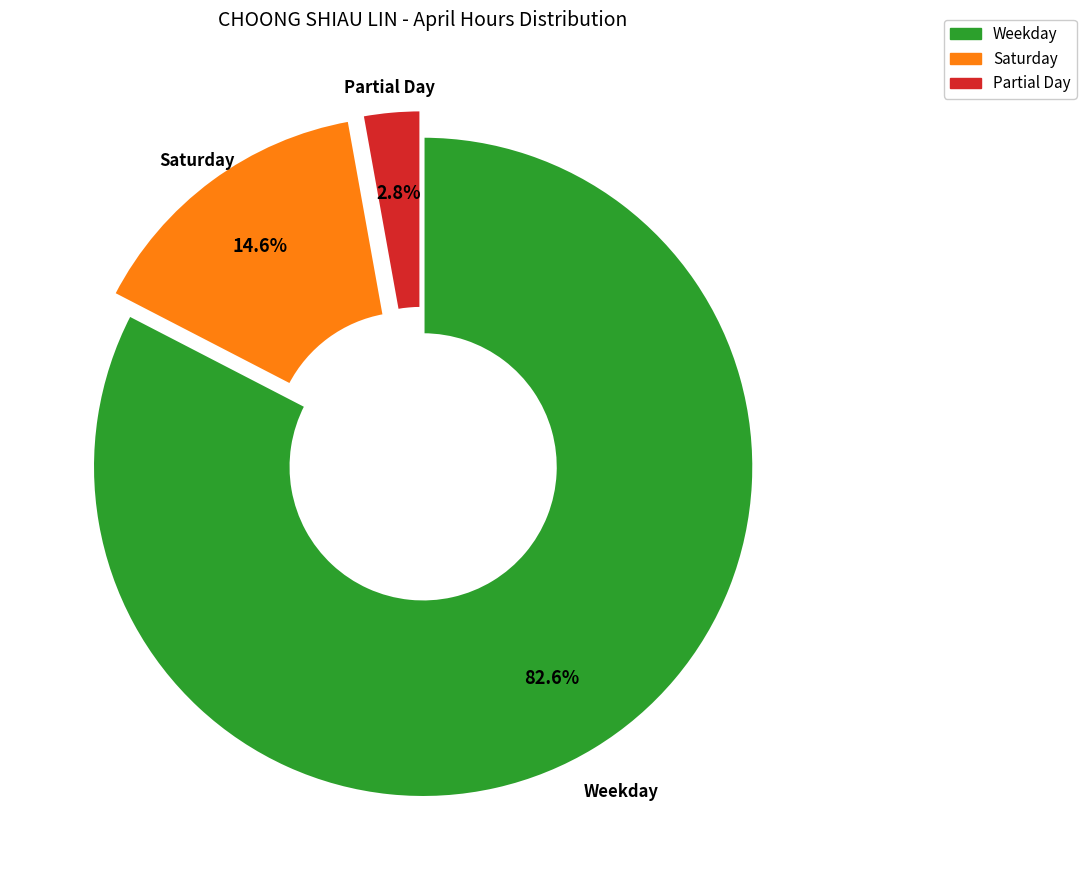

Does any single category account for the majority?

Yes